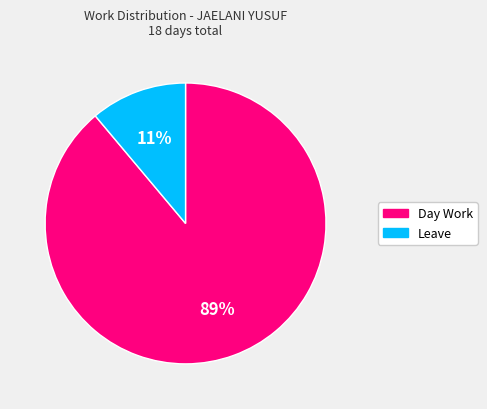

What is the smallest slice in the pie chart?

Leave